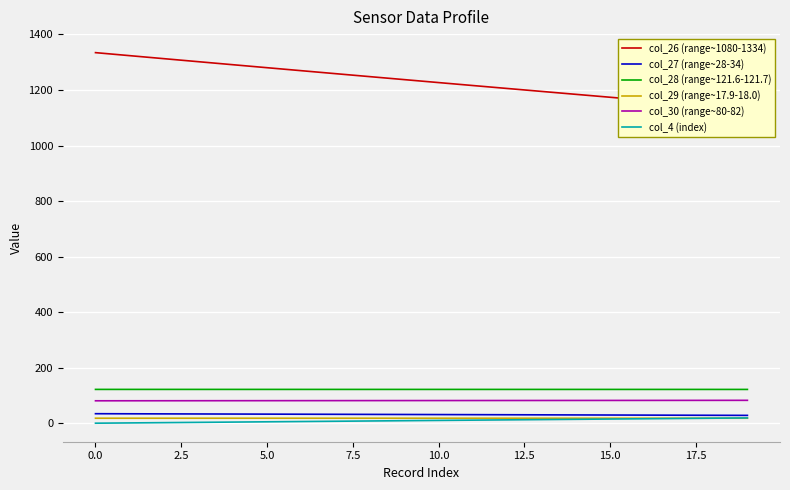

What is the difference between the maximum and minimum values in the col_4 (index) series?

19.0